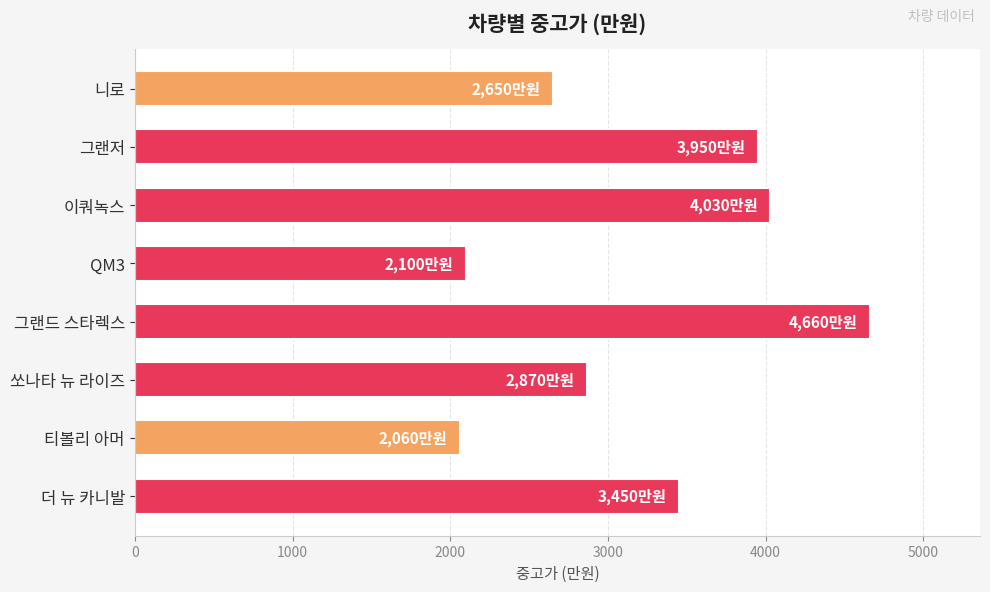

Reading bottom to top, list all the values displayed in this chart.

더 뉴 카니발=3450	티볼리 아머=2060	쏘나타 뉴 라이즈=2870	그랜드 스타렉스=4660	QM3=2100	이쿼녹스=4030	그랜저=3950	니로=2650